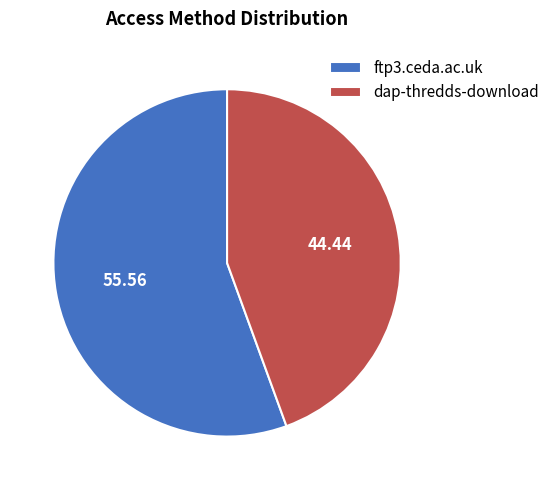

Is the sum of dap-thredds-download and ftp3.ceda.ac.uk greater than half?

Yes